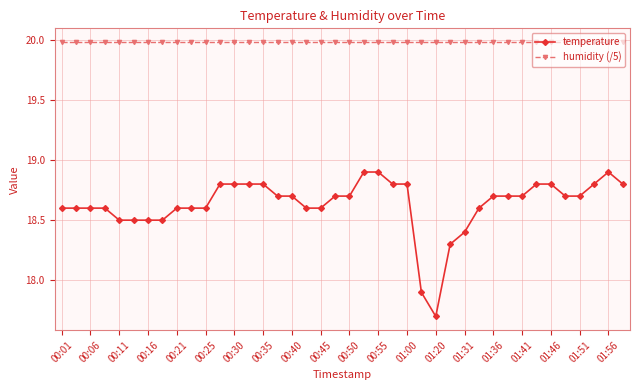

Which series has the largest range (max minus min)?

temperature